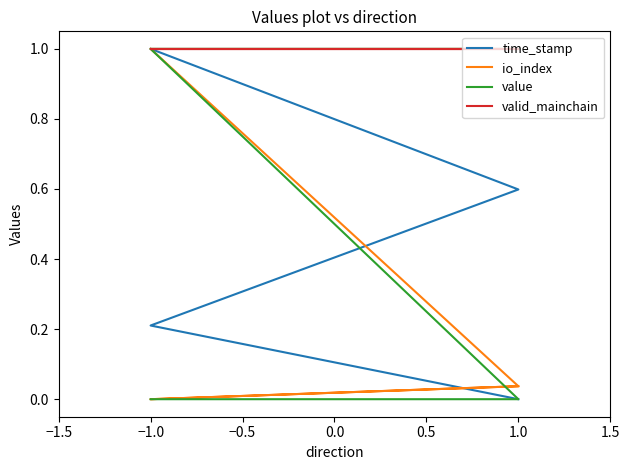

What are all the series names shown in the legend?

time_stamp, io_index, value, valid_mainchain